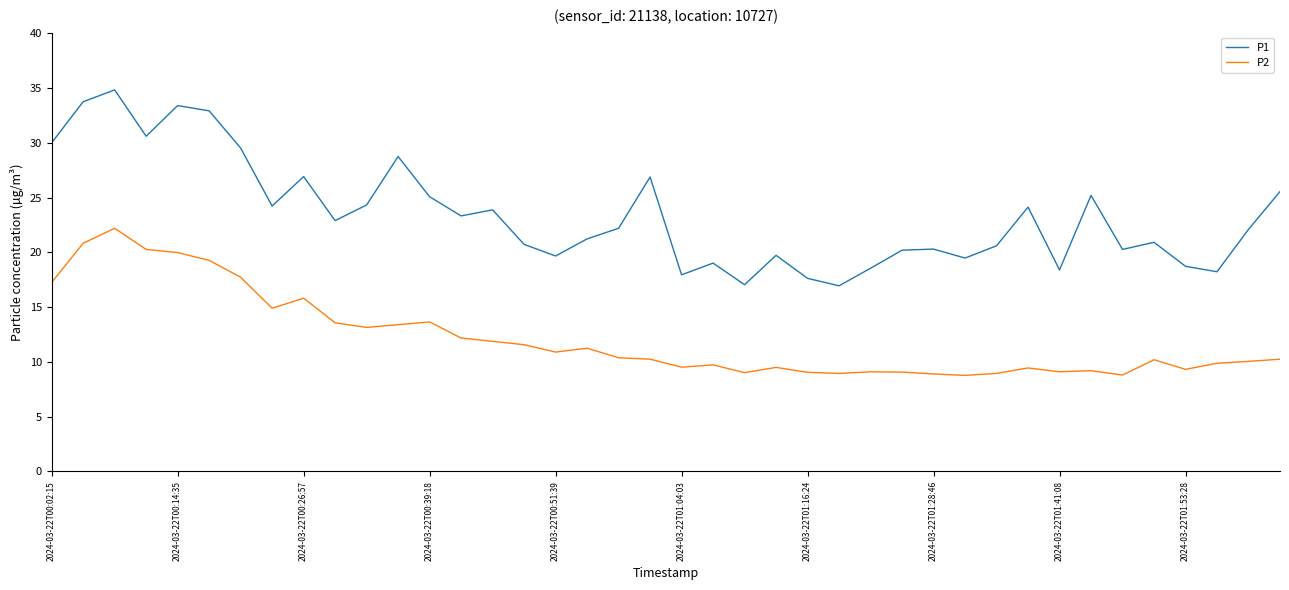

True or false: P2 and P1 cross at least once.

False